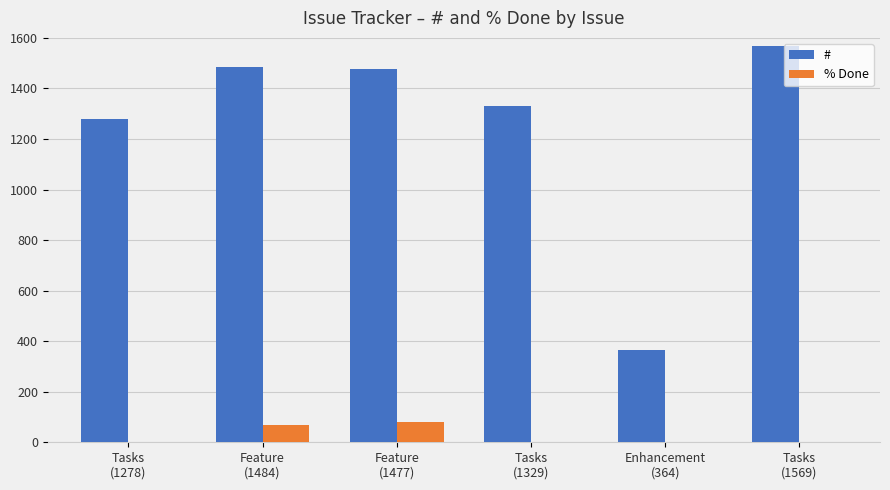

How many groups of bars are there?

6